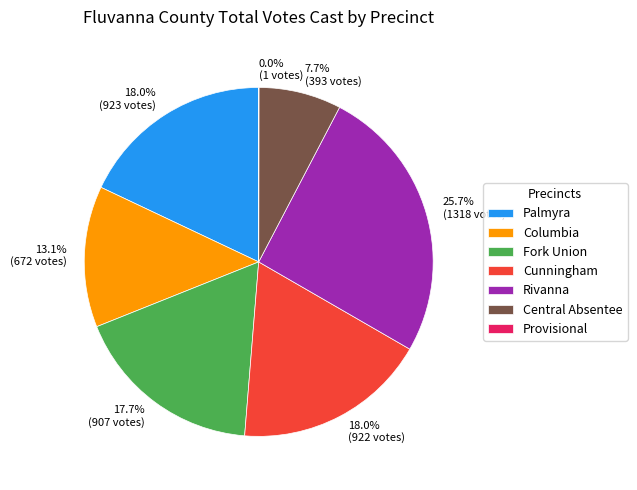

Is Rivanna the majority of the pie?

No